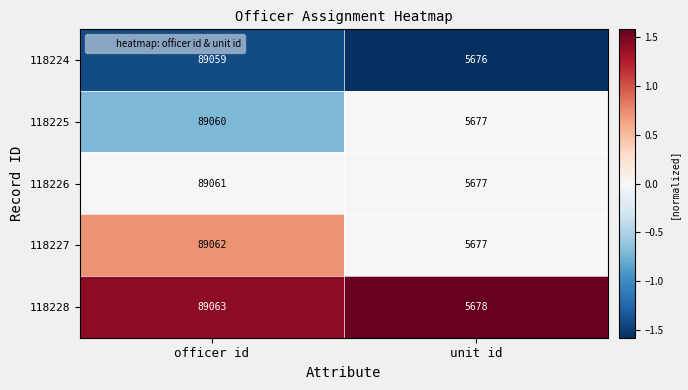

The value of 118225 at unit id is 5677. True or false?

True